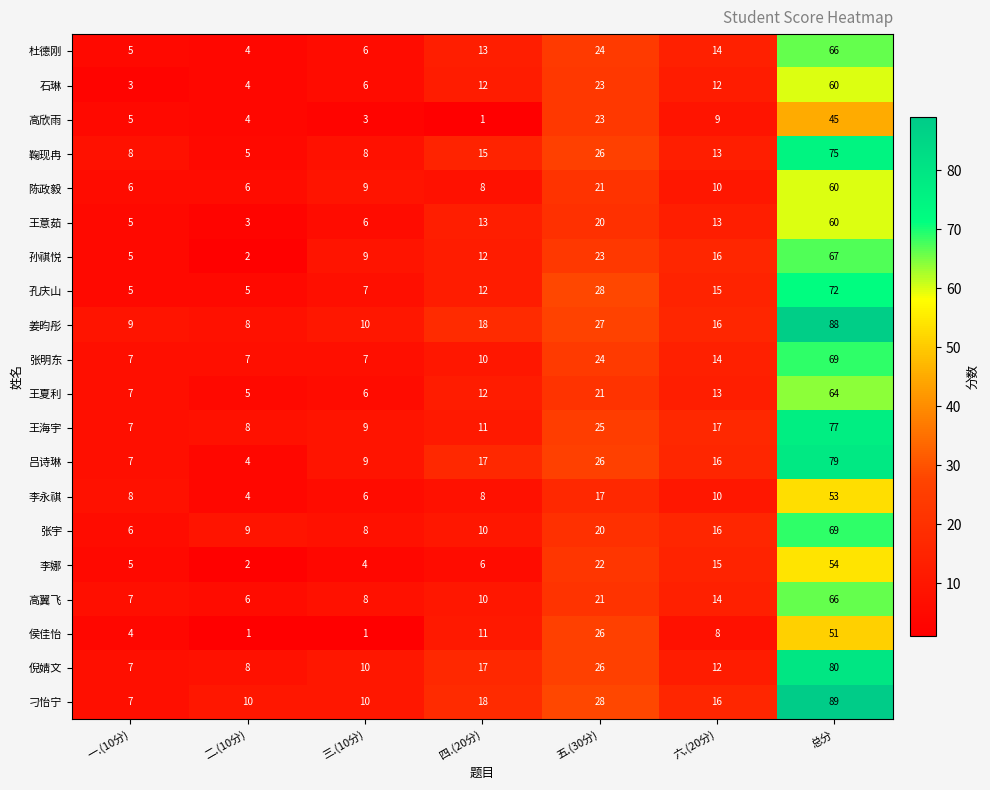

What is the sum of all 高翼飞 values?

132